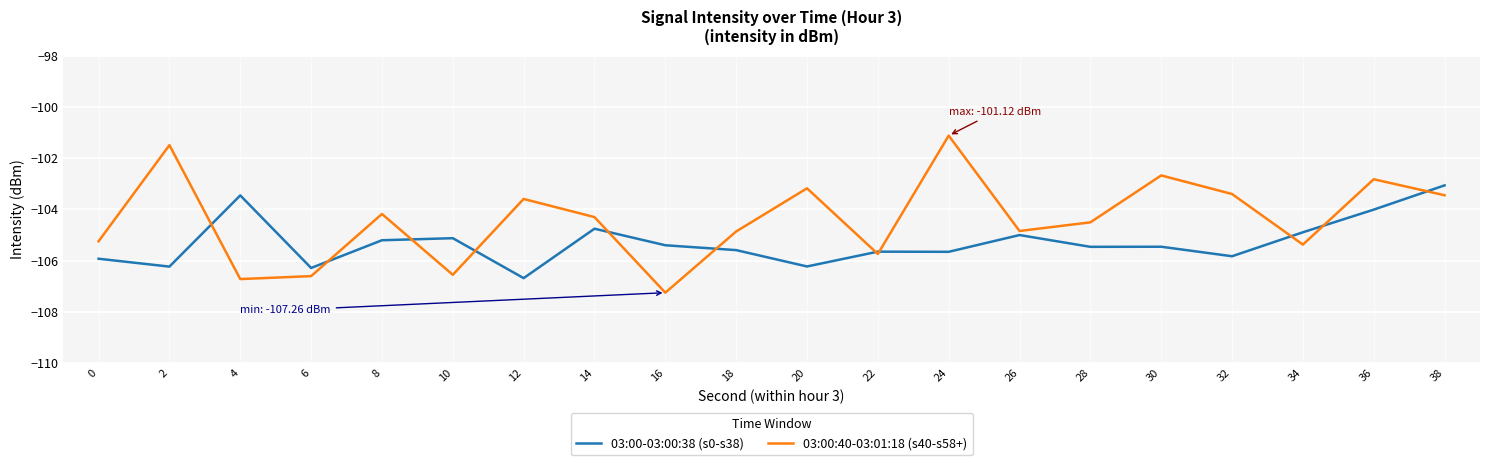

Is this an area chart (filled region under the line)?

No